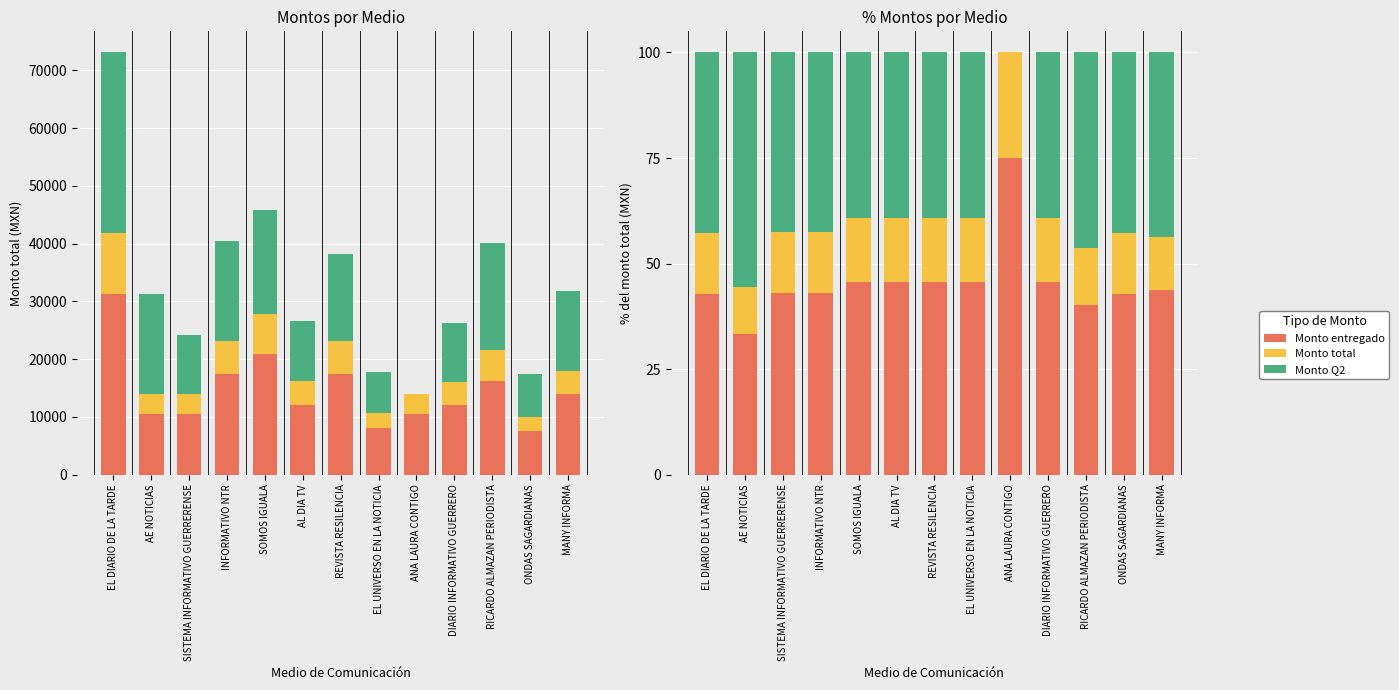

What position from the left is EL DIARIO DE LA TARDE?

1